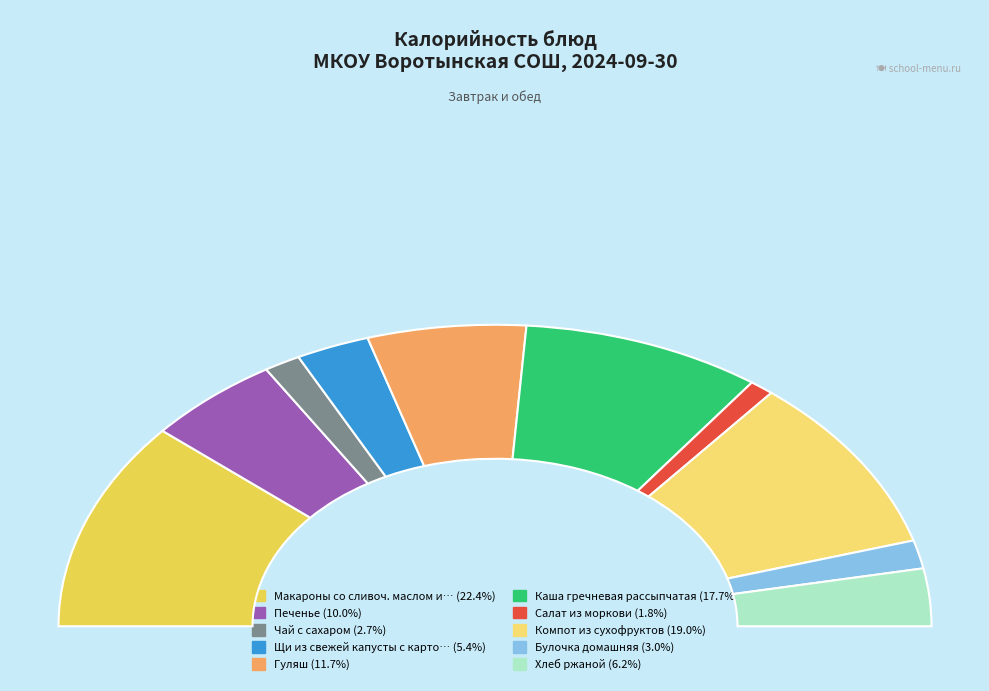

Does Чай с сахаром represent more than half of the total?

No